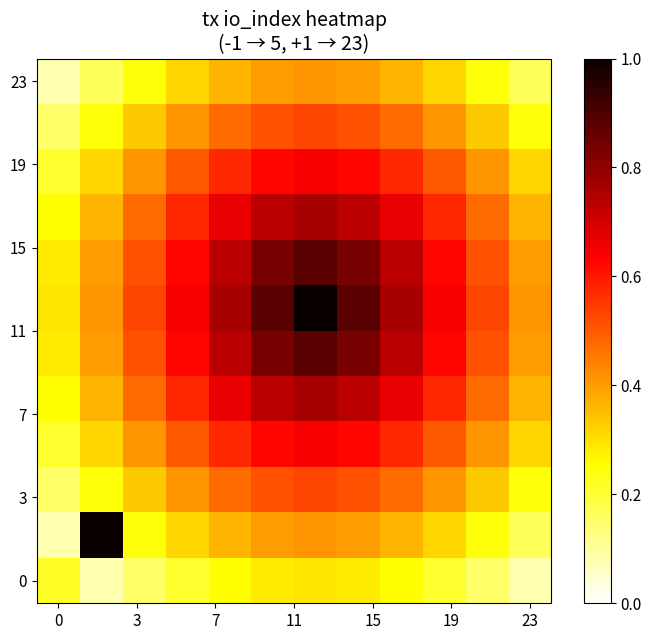

At how many categories does at least one series exceed 0?

12